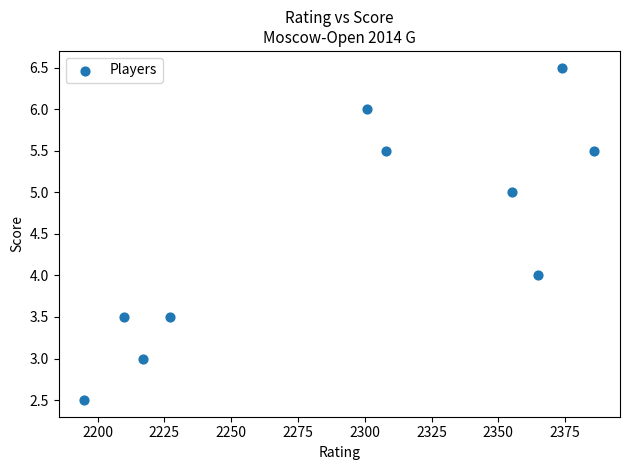

What is the average X value?

2293.8